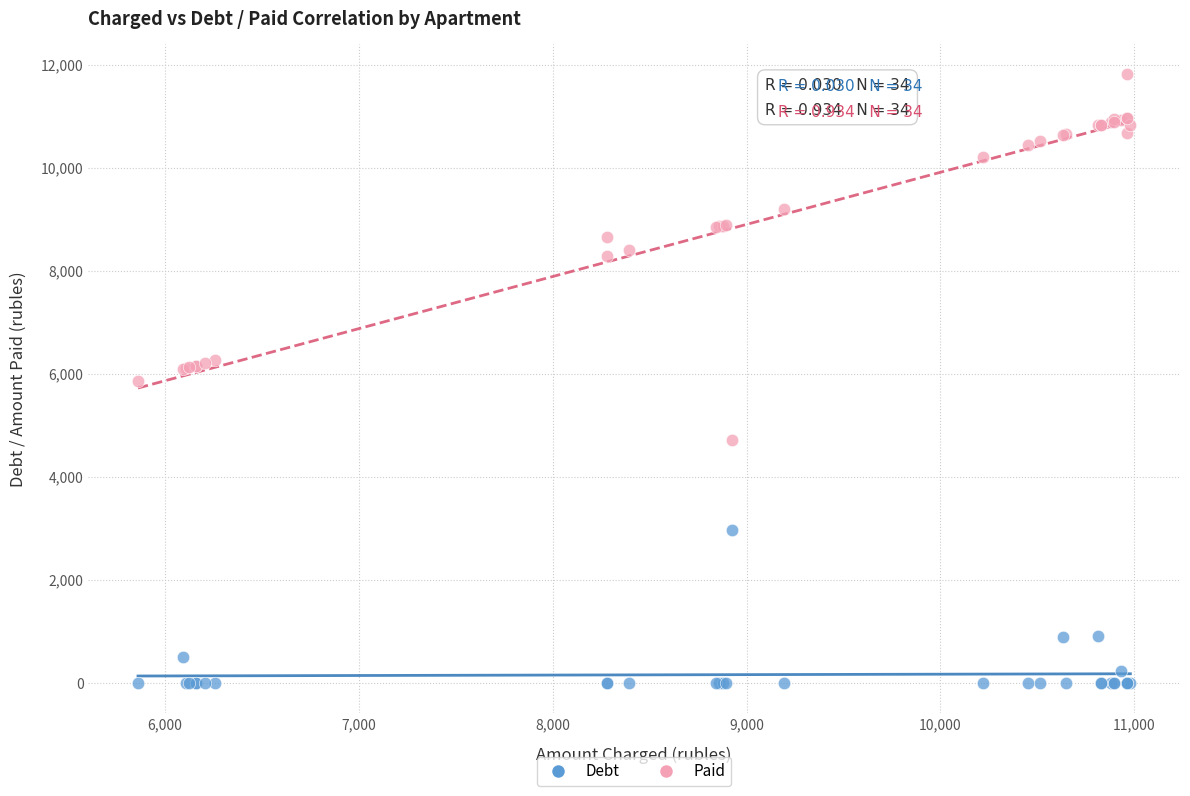

Which series has the largest Y range (max minus min)?

Paid